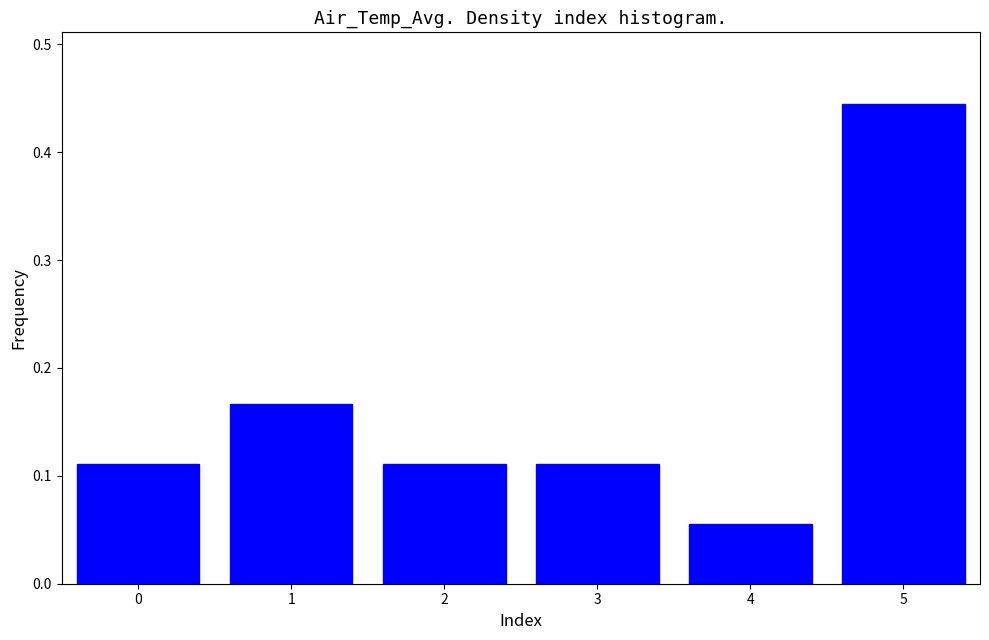

At which category does the chart reach its peak across all series?

5